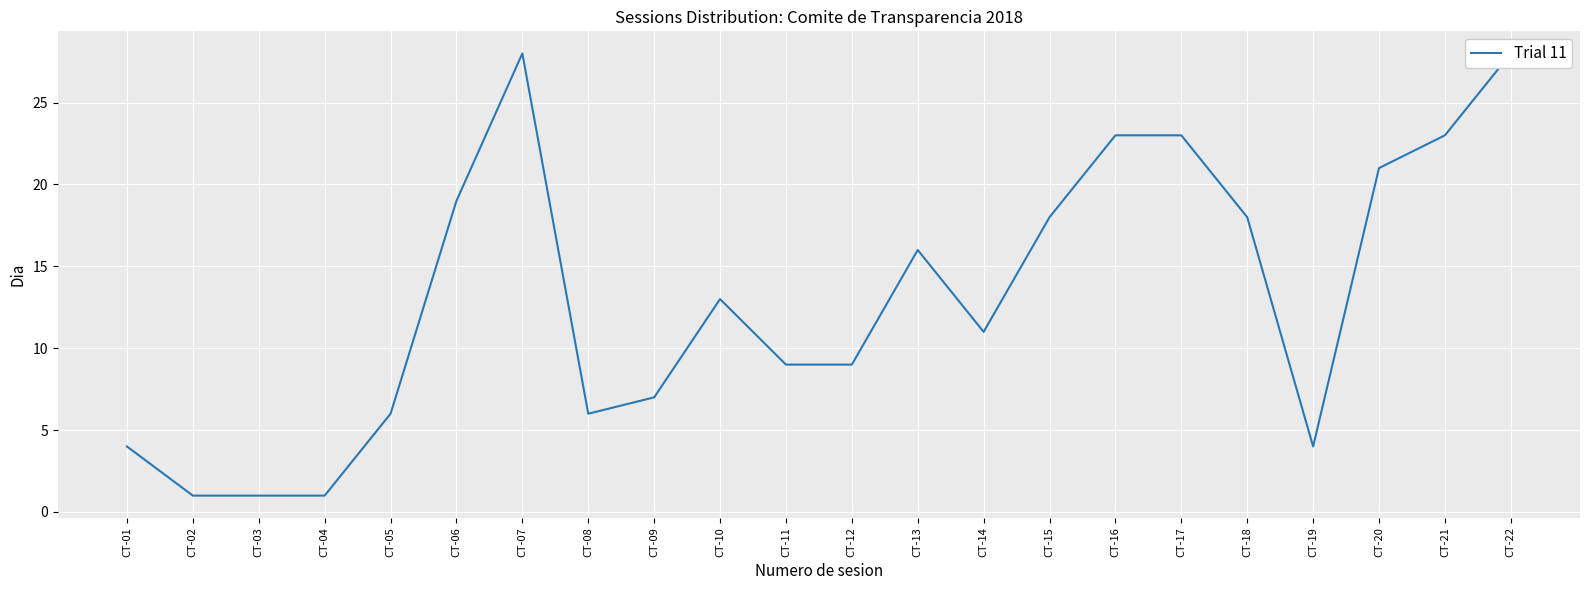

List the labels in order of value, smallest first.

CT-02, CT-03, CT-04, CT-01, CT-19, CT-05, CT-08, CT-09, CT-11, CT-12, CT-14, CT-10, CT-13, CT-15, CT-18, CT-06, CT-20, CT-16, CT-17, CT-21, CT-07, CT-22